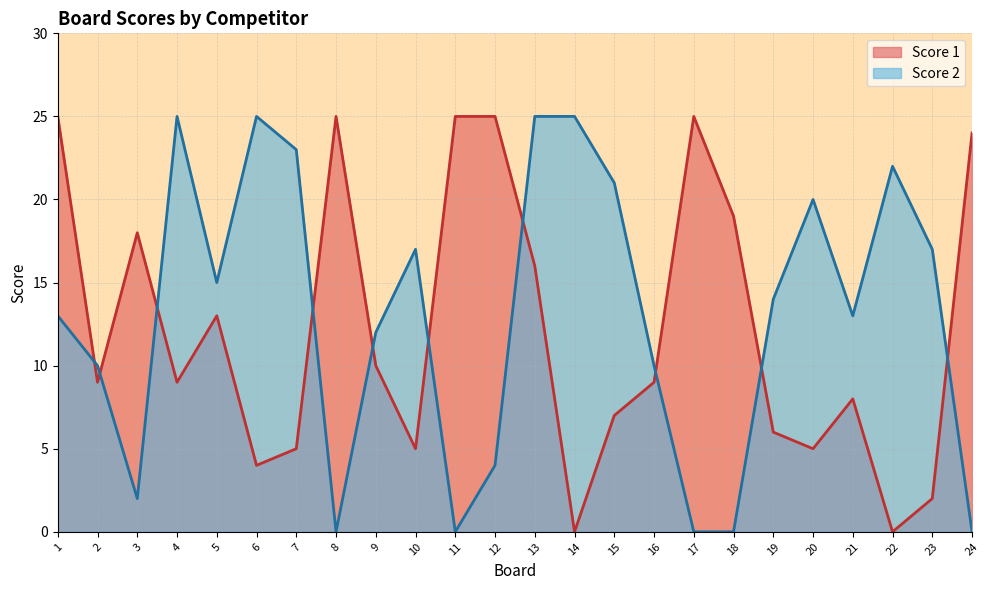

How many data points in Score 2 are above 14?

11